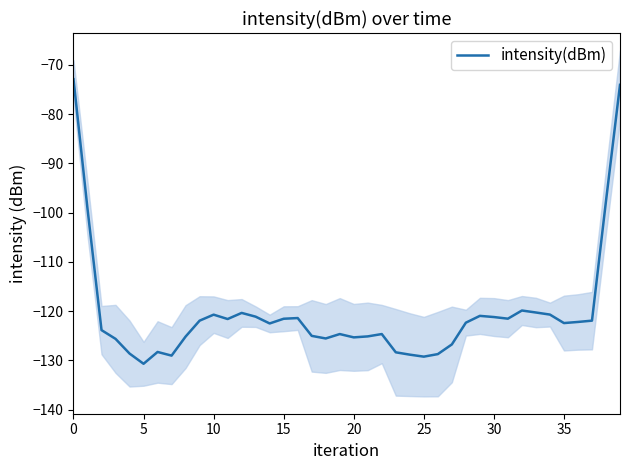

What is the highest value of the intensity(dBm) series?

-72.9